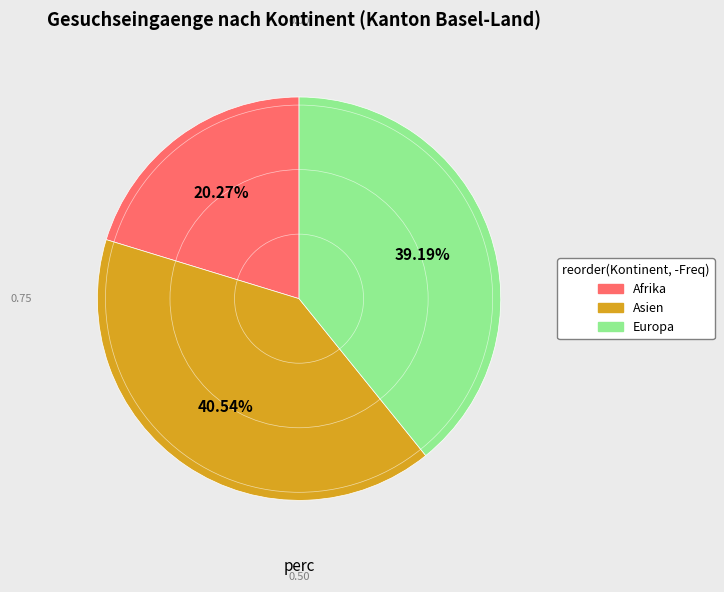

How much of the chart is everything except Afrika?

79.7%